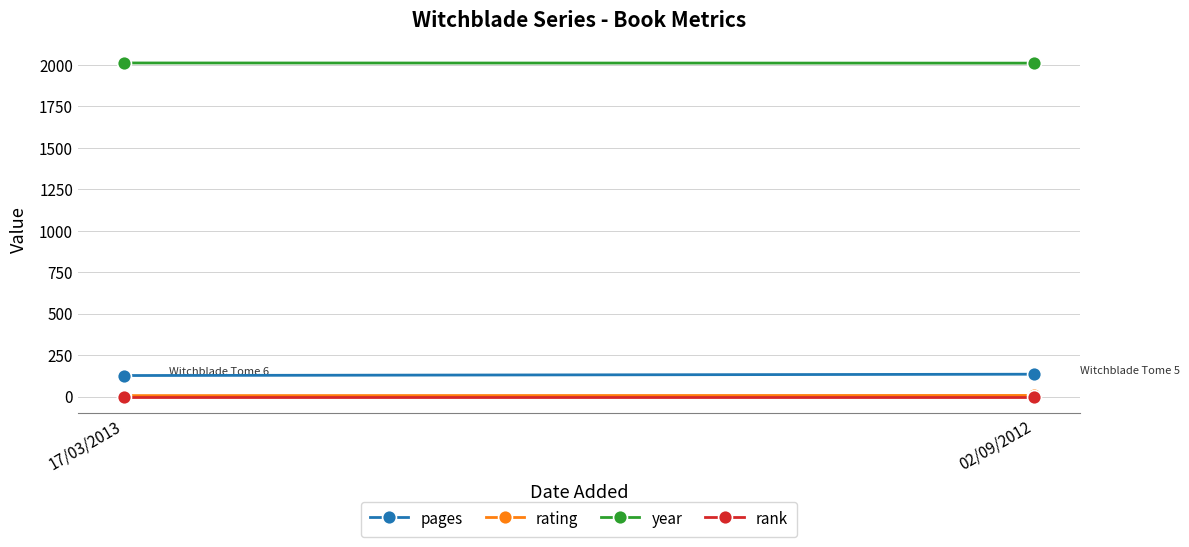

True or false: pages has a value of 128 at 17/03/2013.

True